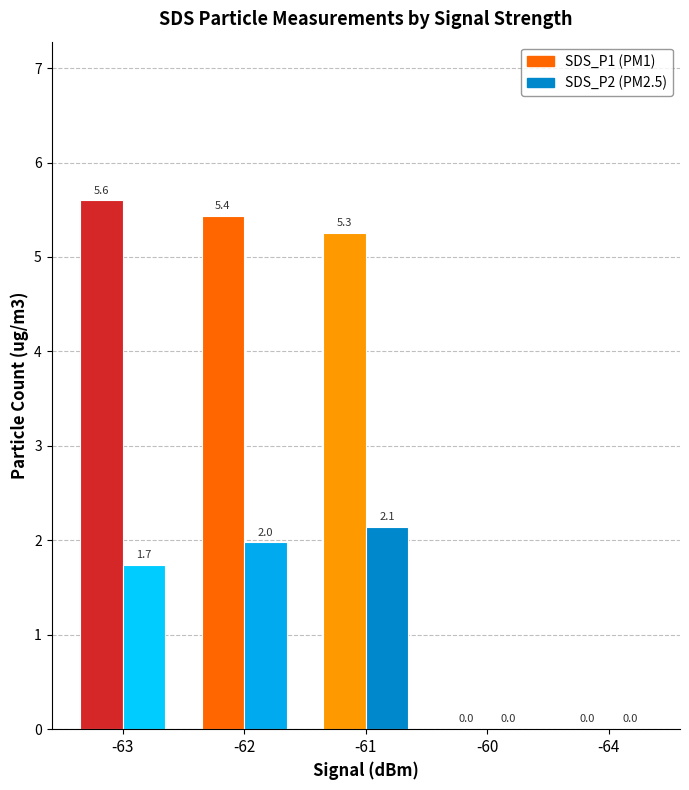

Which category has the highest value across all series?

-63